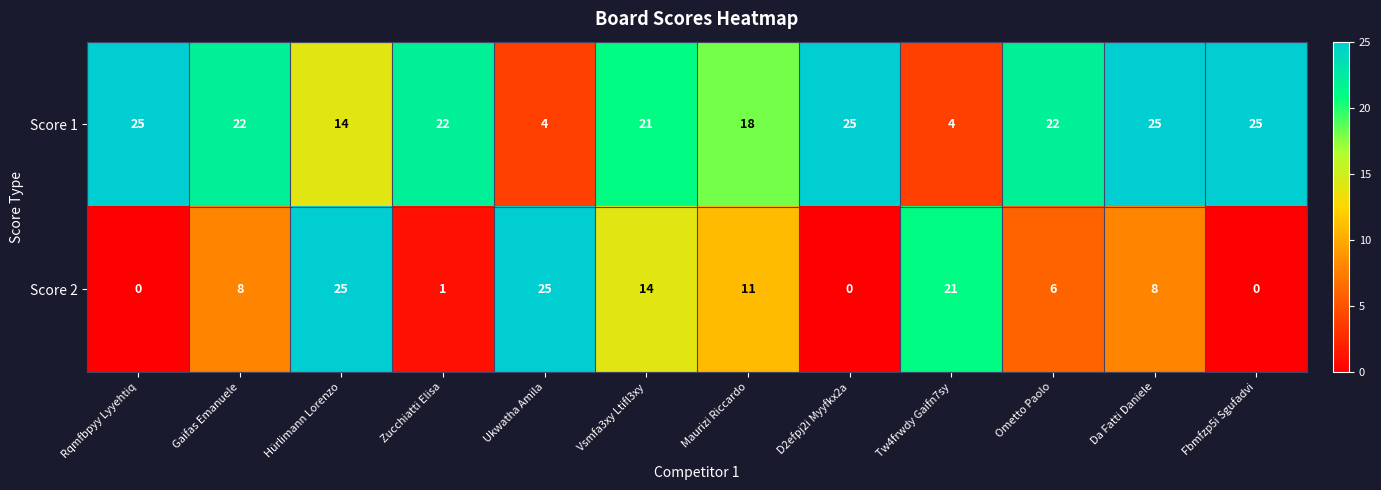

What is the maximum value shown in the chart?

25